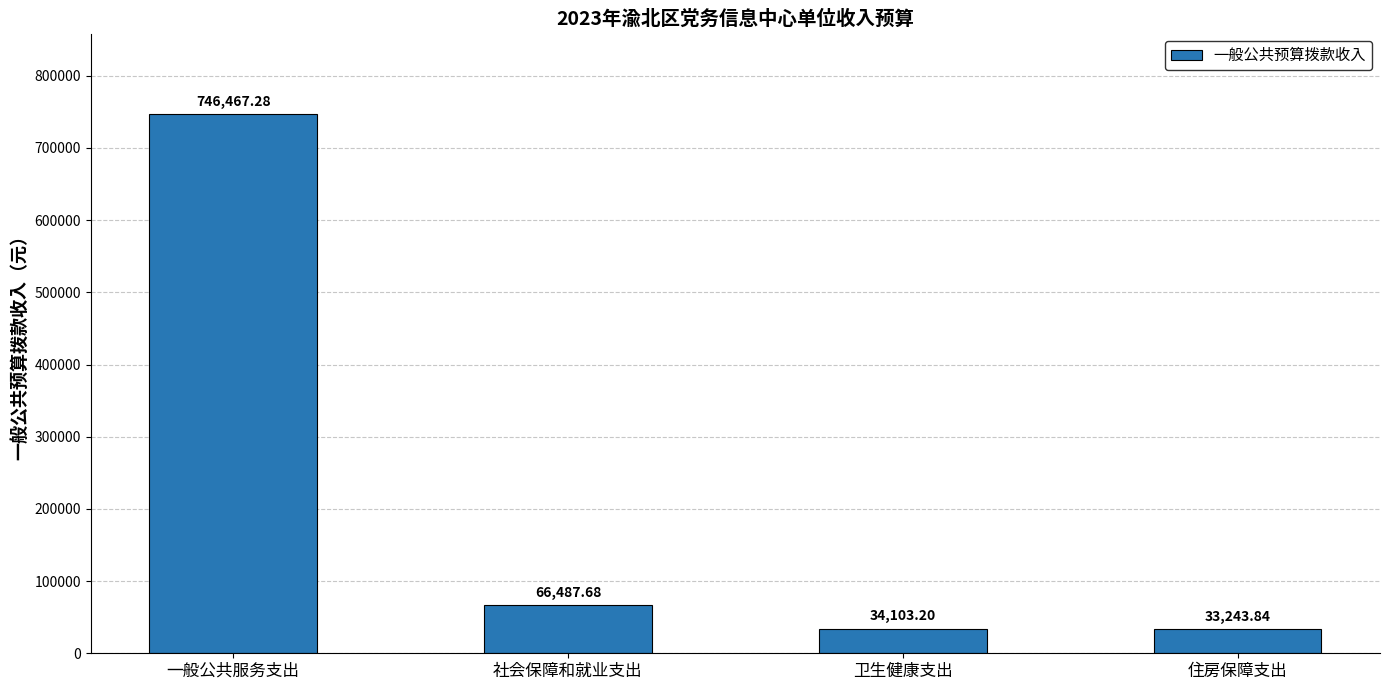

What is the smallest value displayed?

33243.8